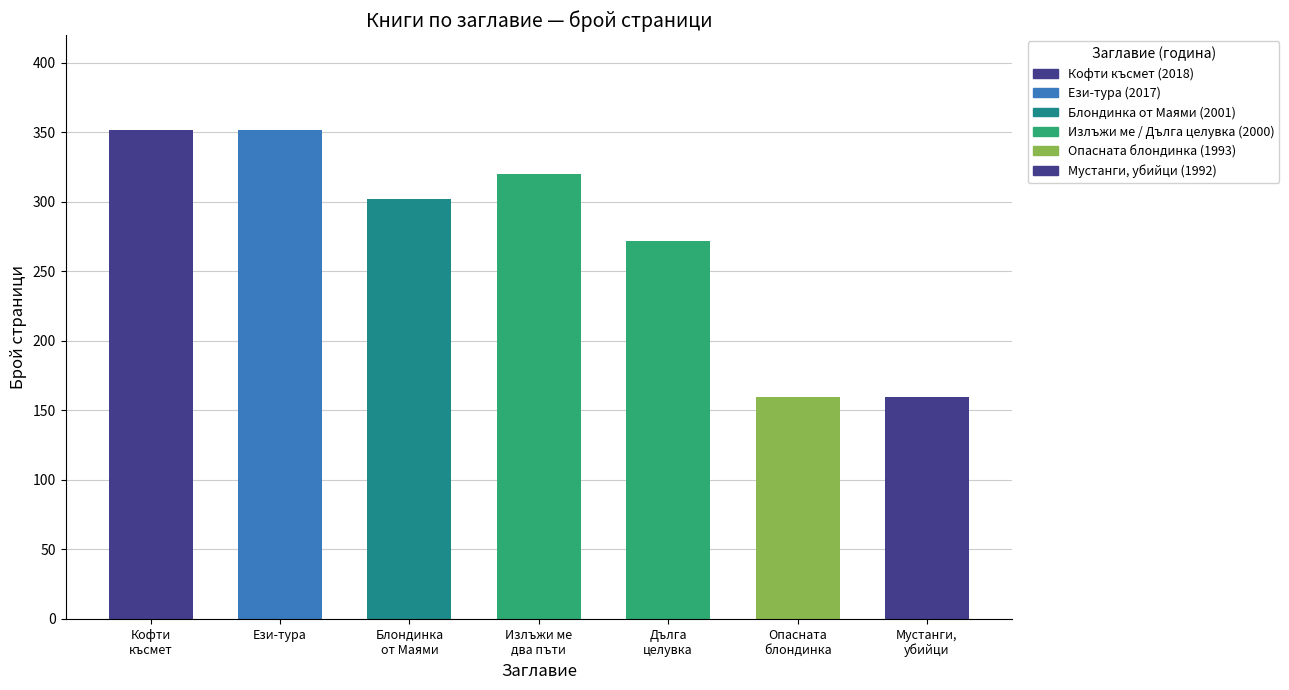

Are the bars horizontal?

No